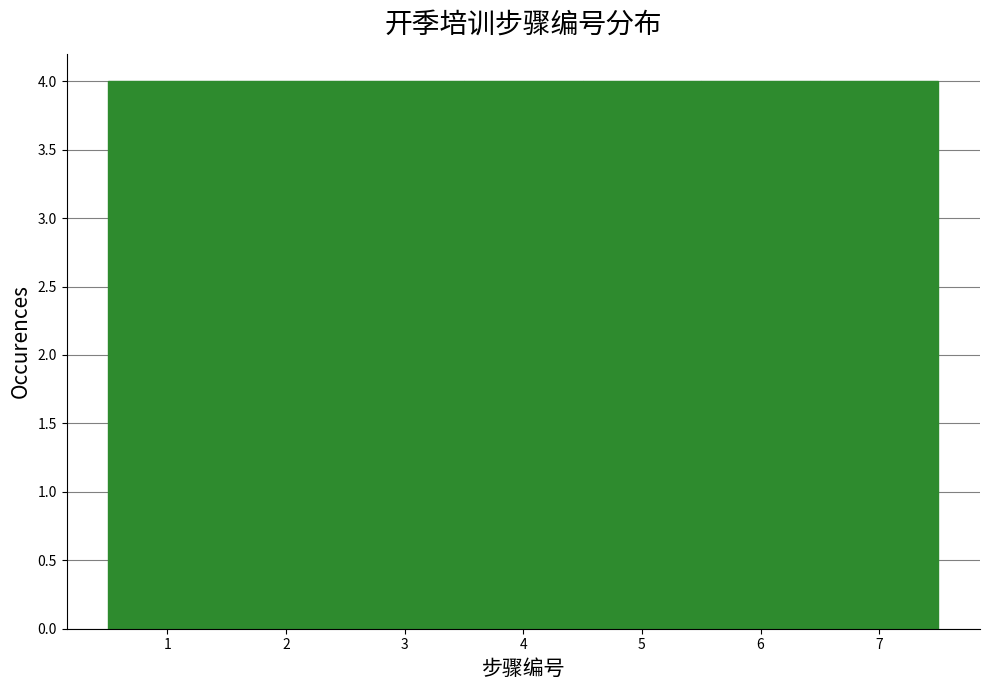

How tall is the bar that spans 4.5 to 5.5 on the x-axis? The values are not printed on the chart, so give them approximately, as read against the axis.

4